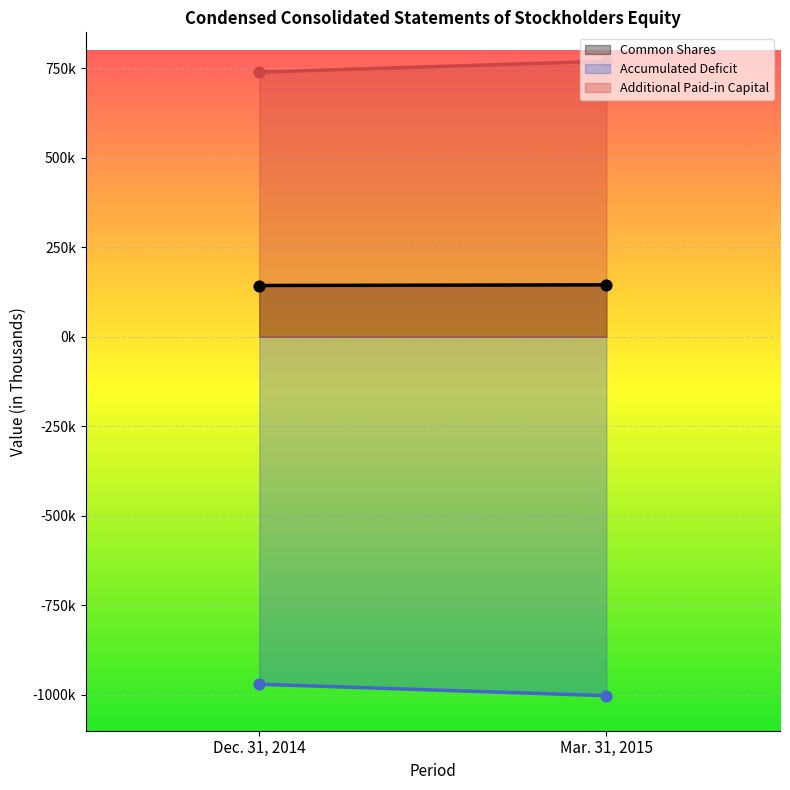

Is the value of Accumulated Deficit at Mar. 31, 2015 greater than the value of Additional Paid-in Capital at Dec. 31, 2014?

No